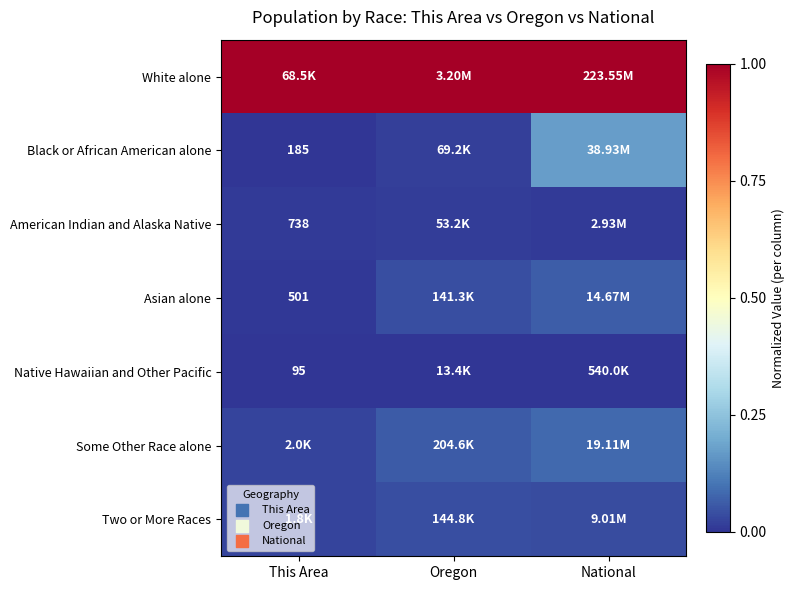

Is it true that Some Other Race alone equals 0.0 at Oregon?

False